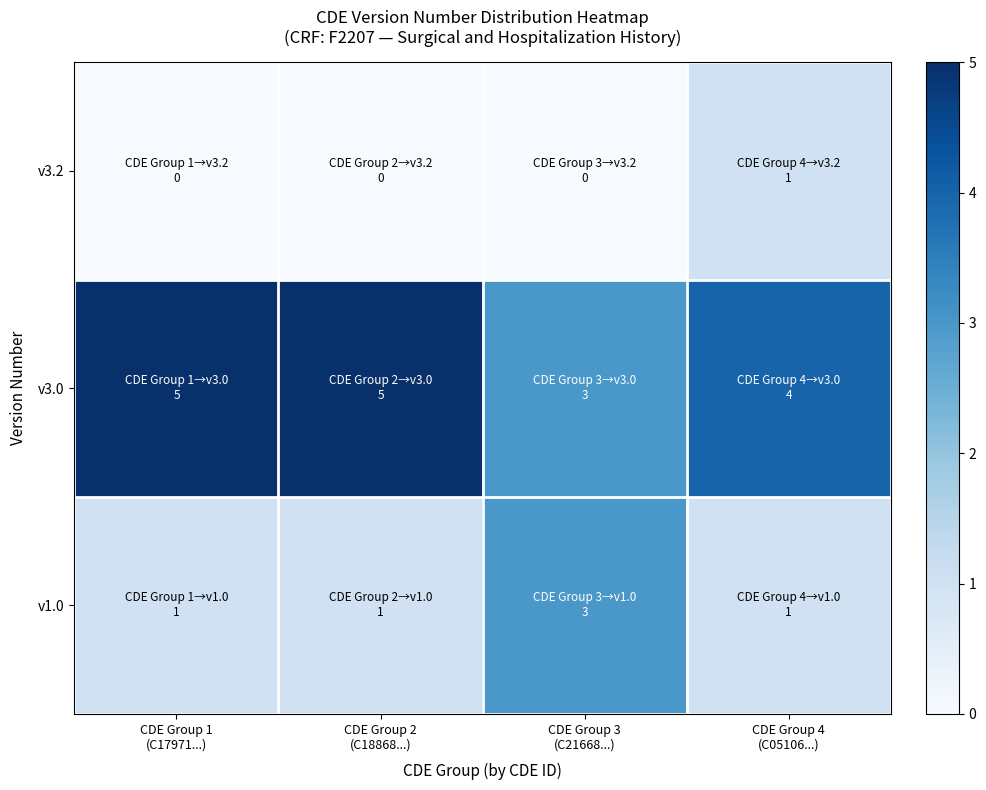

Reading left to right, transcribe all the data shown in this chart.

v1.0: CDE Group 1
(C17971...)=1	CDE Group 2
(C18868...)=1	CDE Group 3
(C21668...)=3	CDE Group 4
(C05106...)=1
v3.0: CDE Group 1
(C17971...)=5	CDE Group 2
(C18868...)=5	CDE Group 3
(C21668...)=3	CDE Group 4
(C05106...)=4
v3.2: CDE Group 1
(C17971...)=0	CDE Group 2
(C18868...)=0	CDE Group 3
(C21668...)=0	CDE Group 4
(C05106...)=1